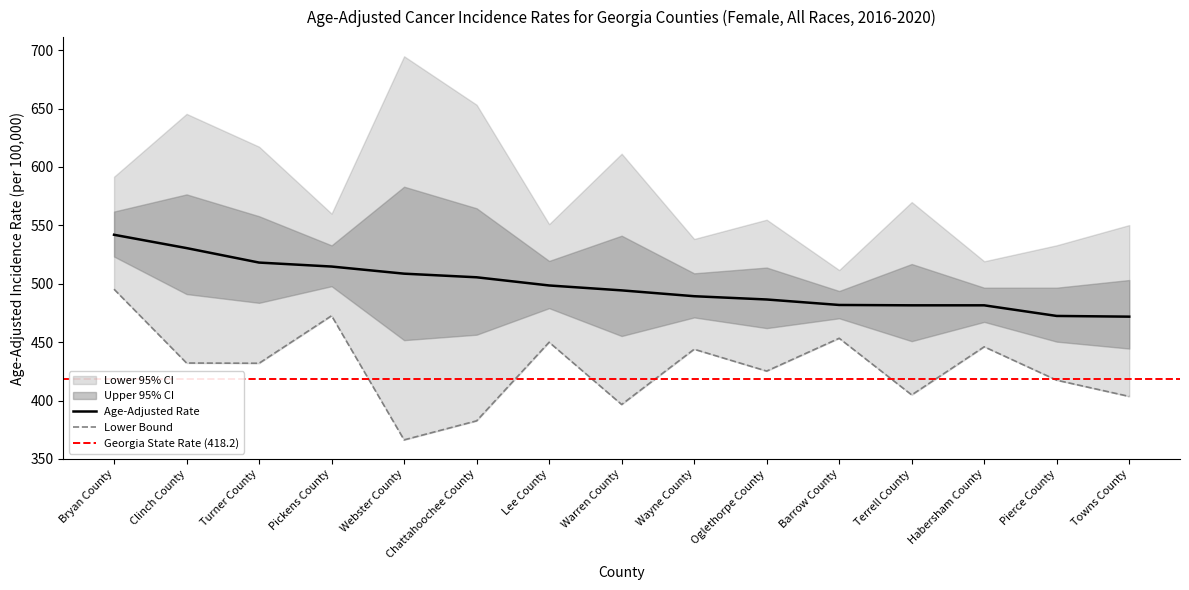

What is the difference between the maximum and minimum values in the Lower 95% CI series?

129.0